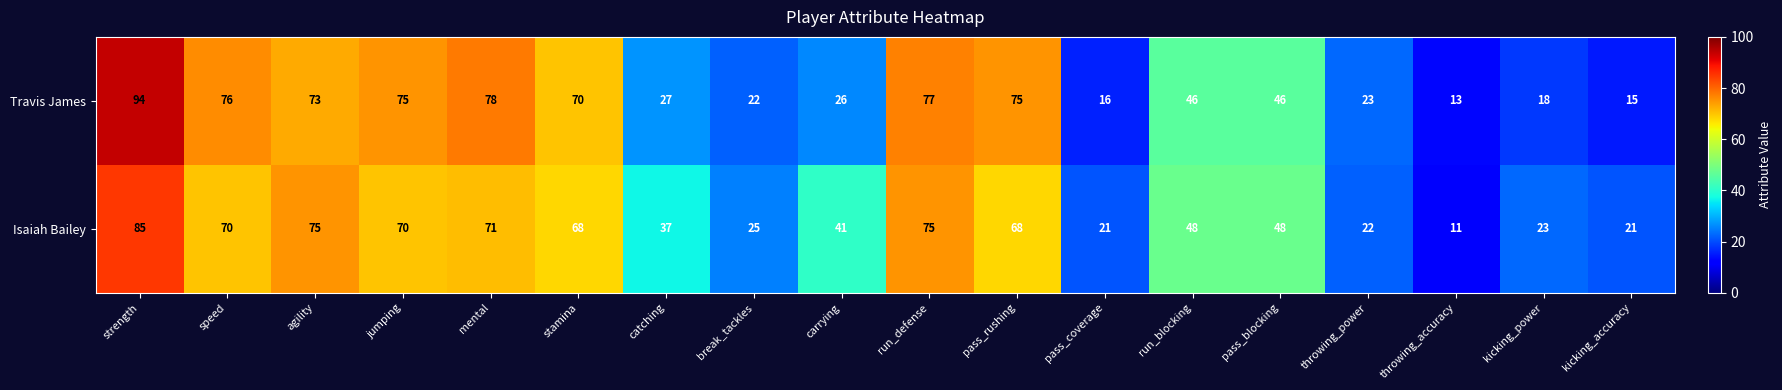

Which series has the largest total across all categories?

Isaiah Bailey